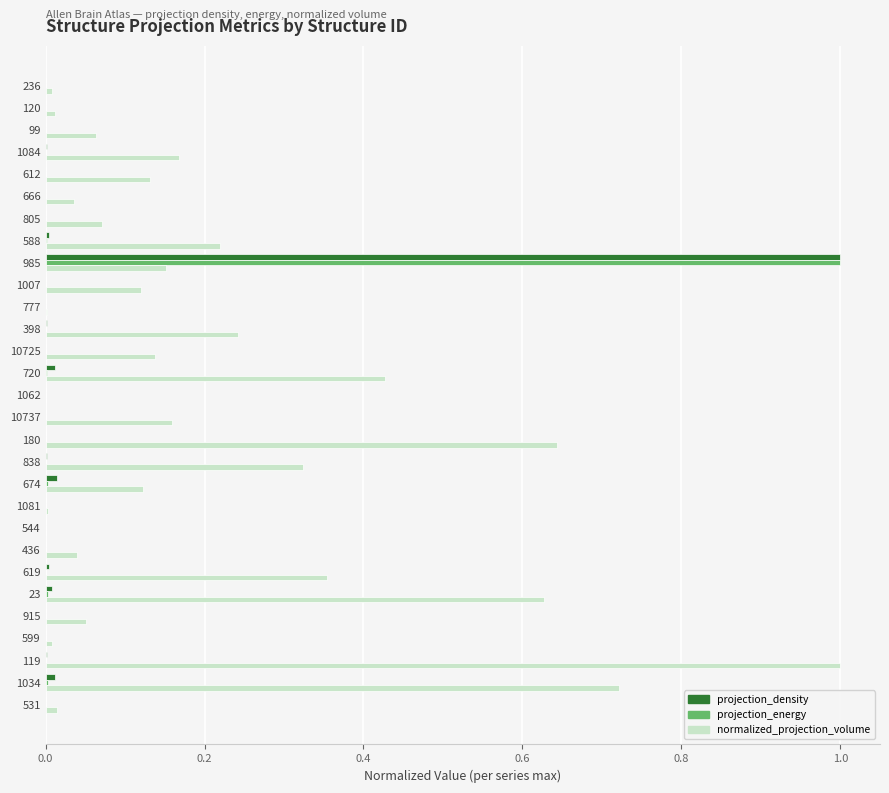

What is the sum of all projection_energy values?

1.0